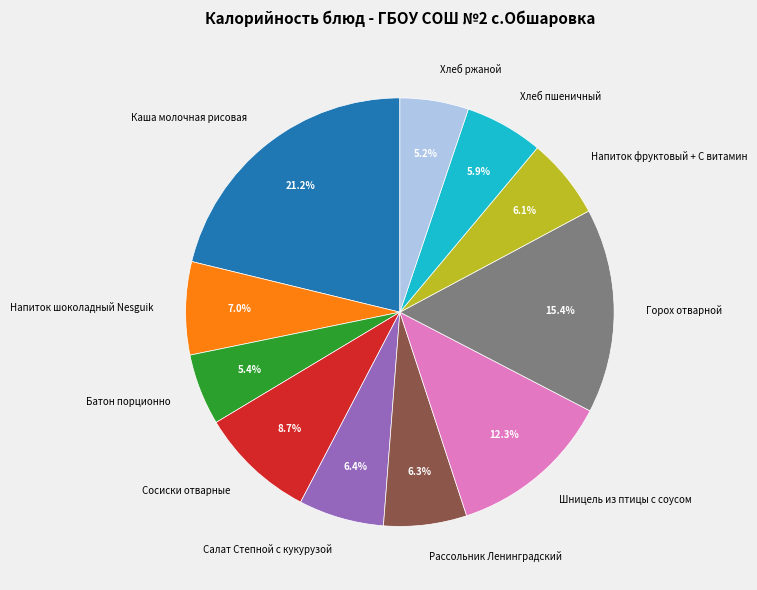

To the nearest percent, what portion does Горох отварной represent?

15%